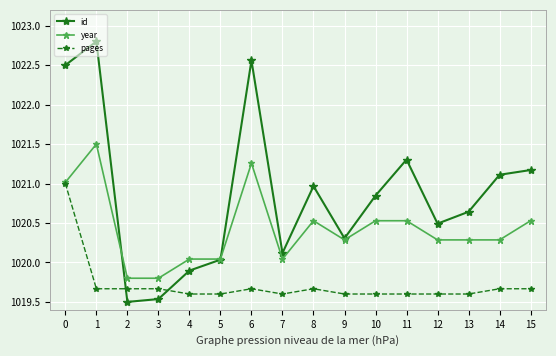

True or false: year has more than 2 points higher than both neighbors.

True